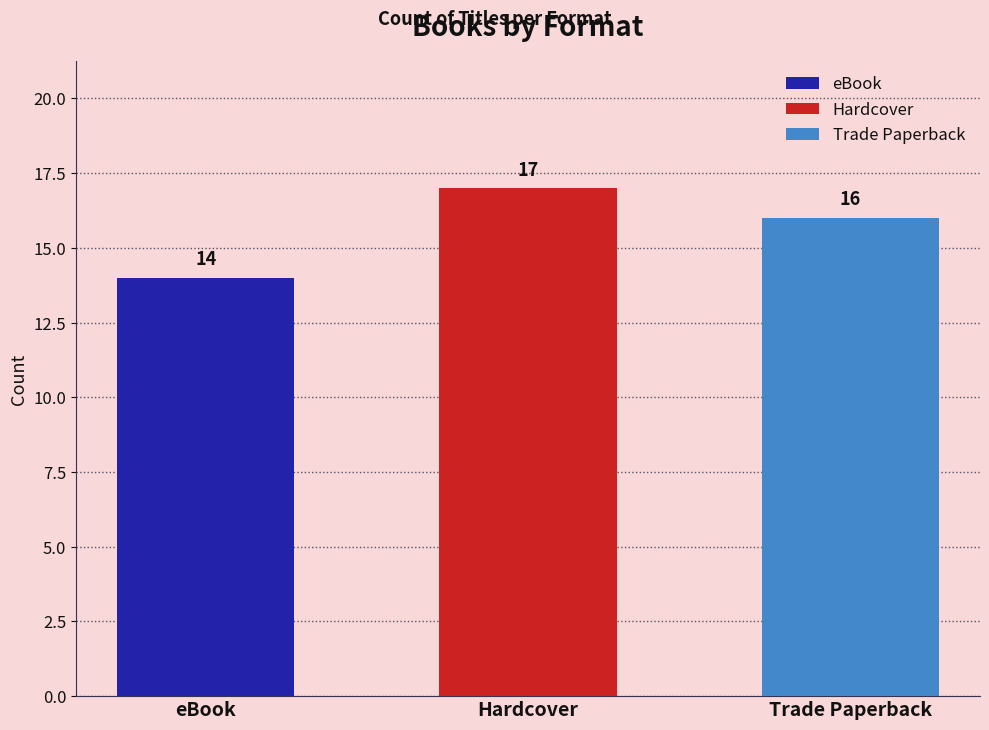

The chart shows a value of 22 at eBook. True or false?

False